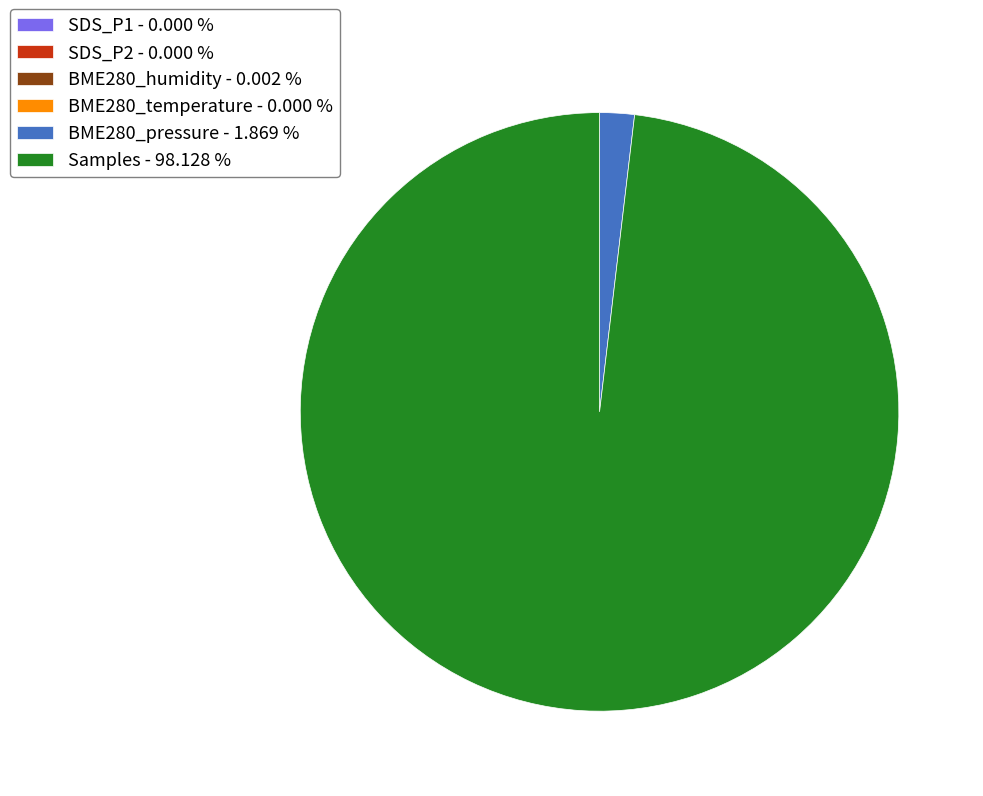

What is the largest slice in the pie chart?

Samples - 98.128 %